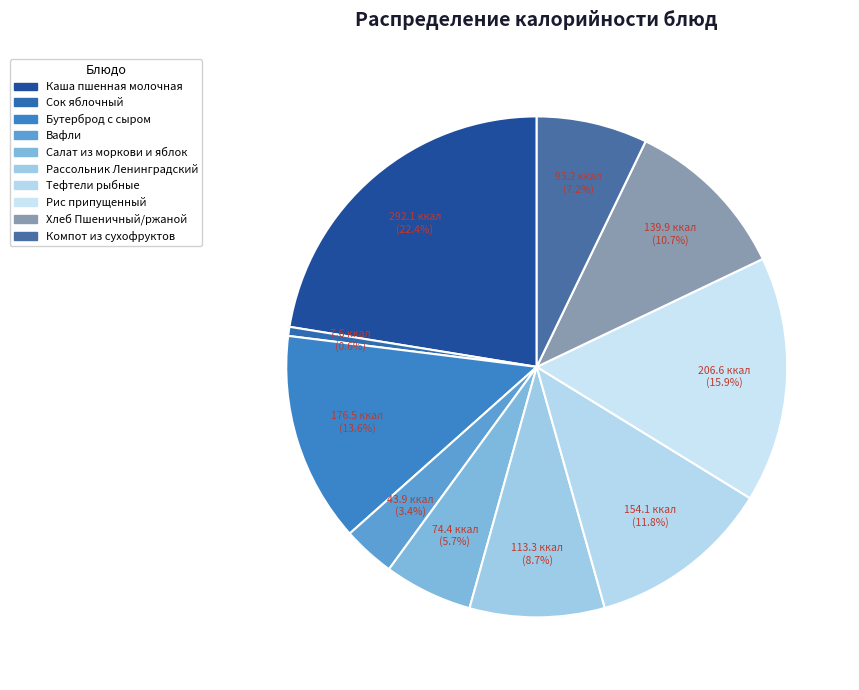

Which slice is the smallest?

Сок яблочный